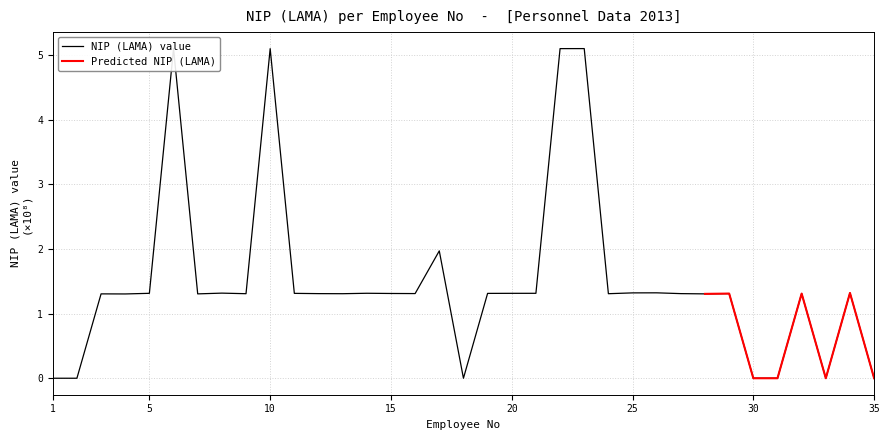

Does the chart display data point markers on the line(s)?

No